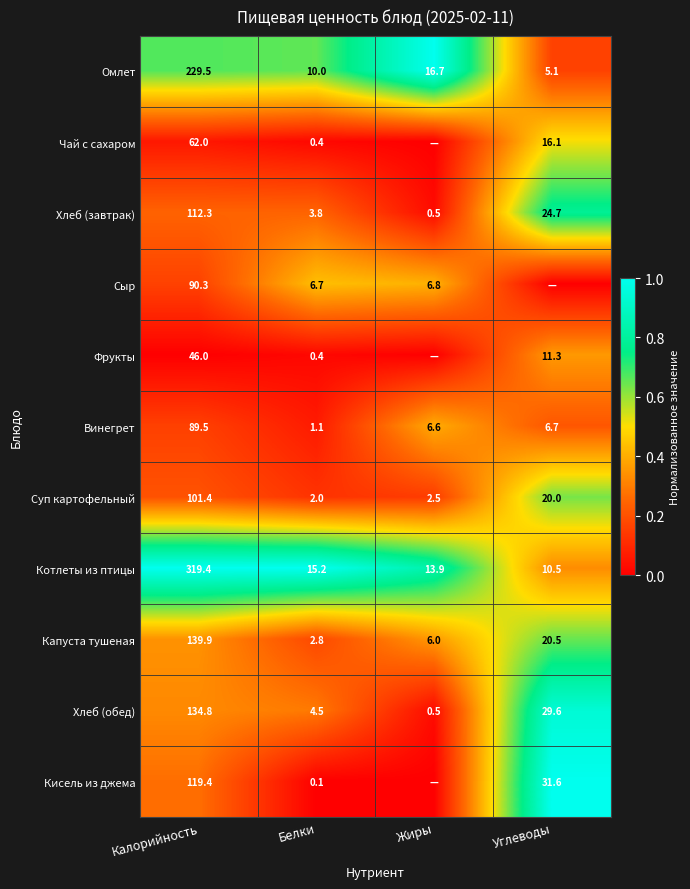

Is the value of Капуста тушеная at Белки greater than the value of Чай с сахаром at Углеводы?

No